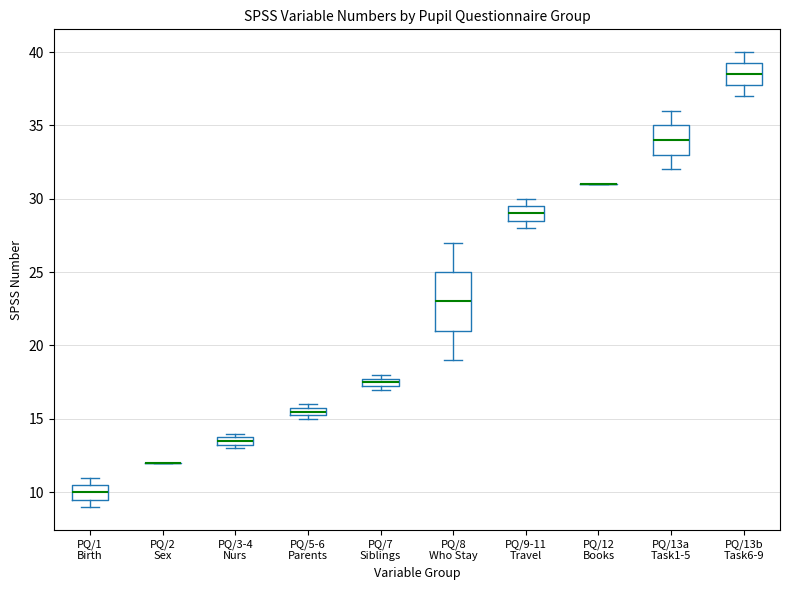

Which box is the tallest, from its lower edge to its upper edge?

PQ/8 Who Stay